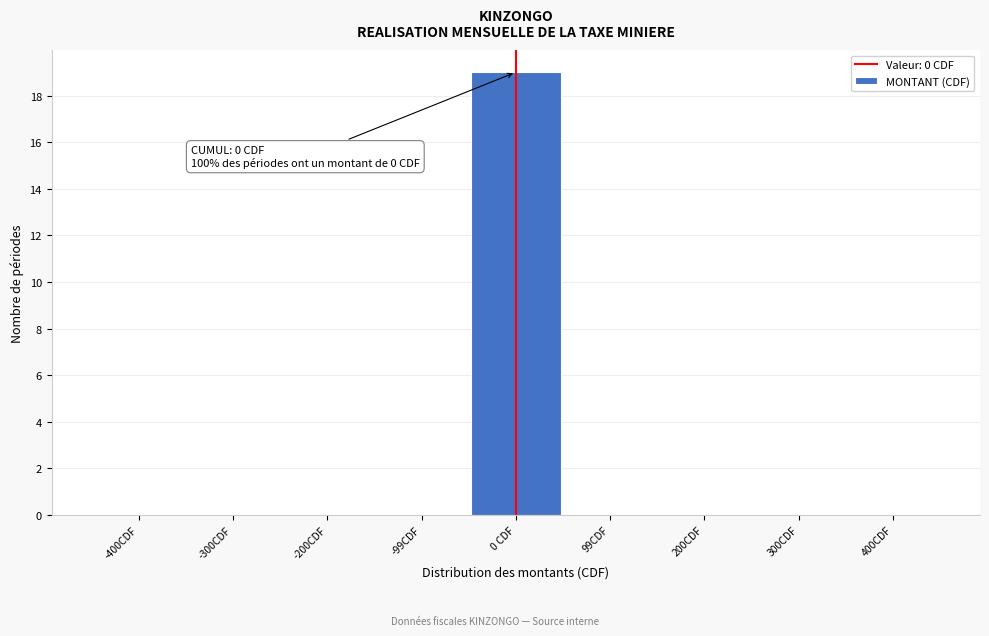

Reading left to right, transcribe all the data shown in this chart.

-400CDF=0	-300CDF=0	-200CDF=0	-99CDF=0	0 CDF=19	99CDF=0	200CDF=0	300CDF=0	400CDF=0